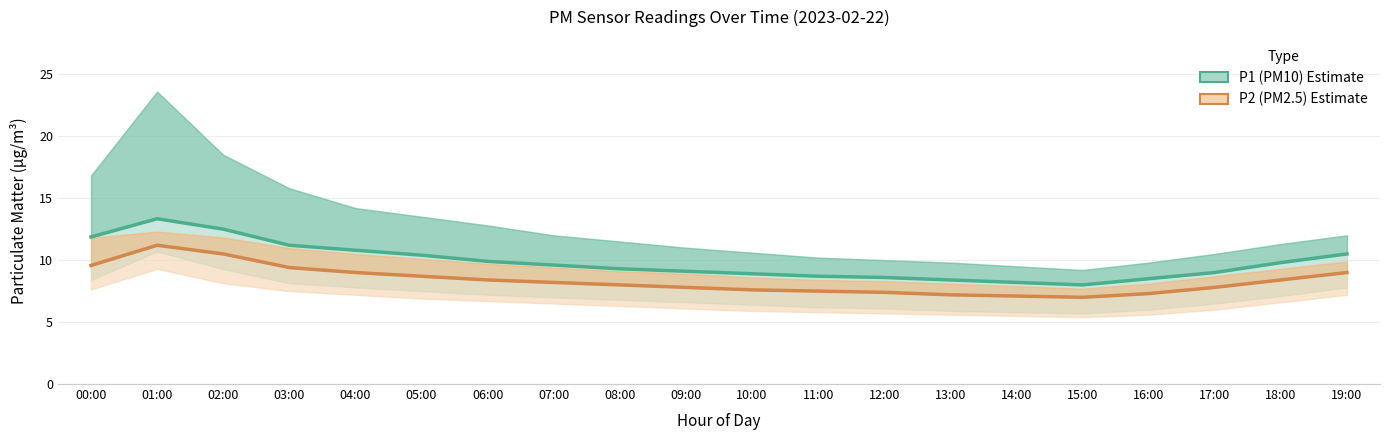

What is the sum of the P2 (PM2.5) values at 14:00 and 19:00?

16.1